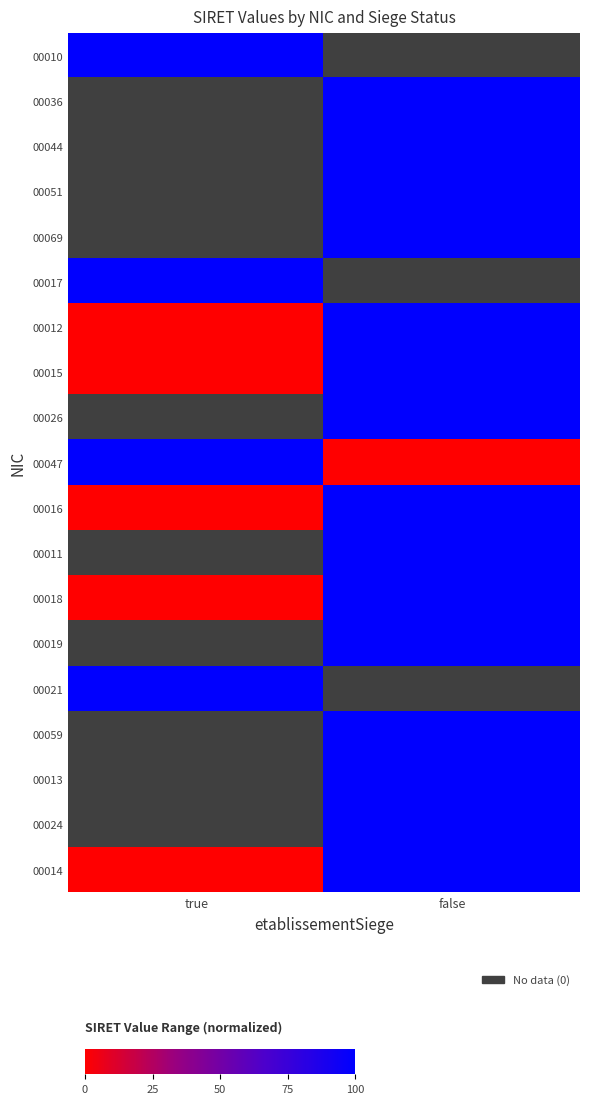

Between false and true, which is larger?

true